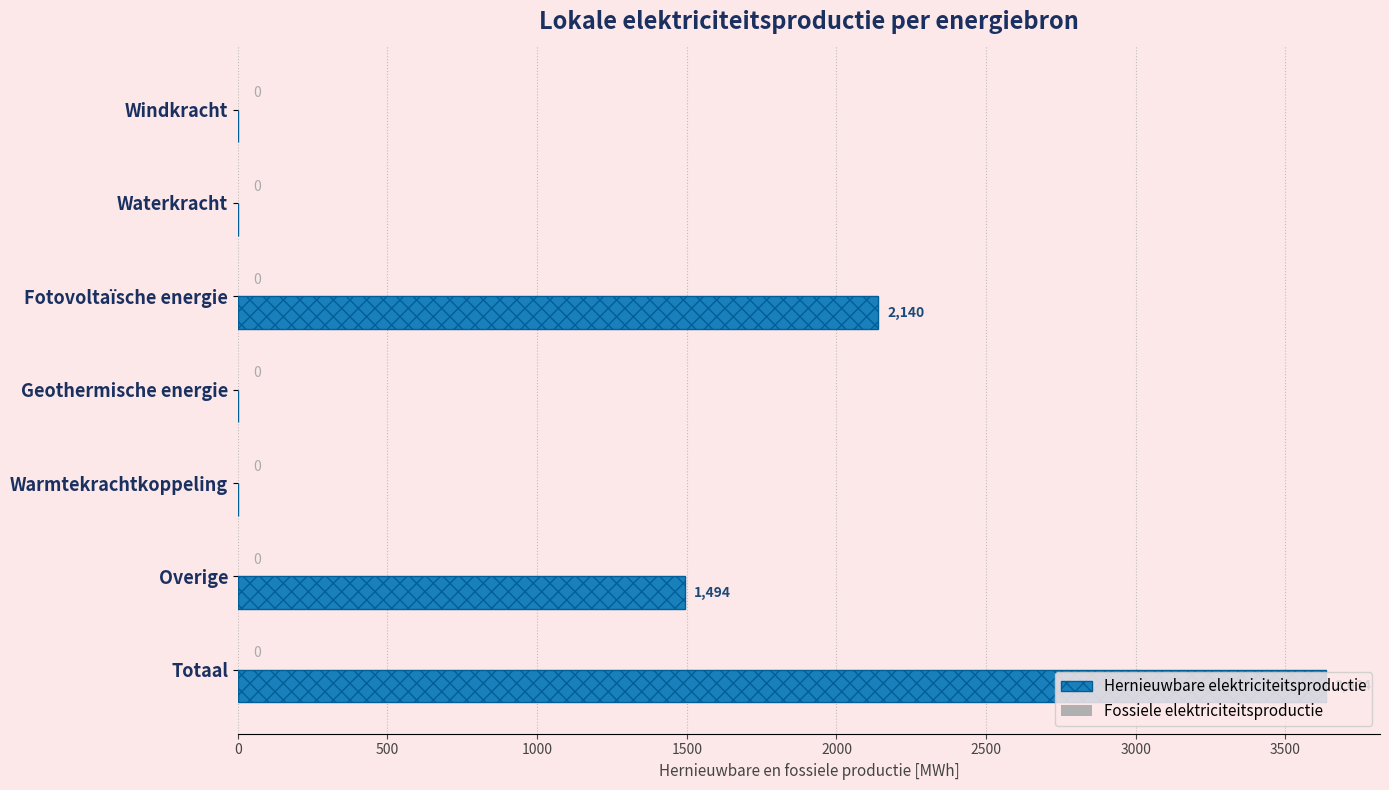

The value at Geothermische energie is -2461.7. True or false?

False